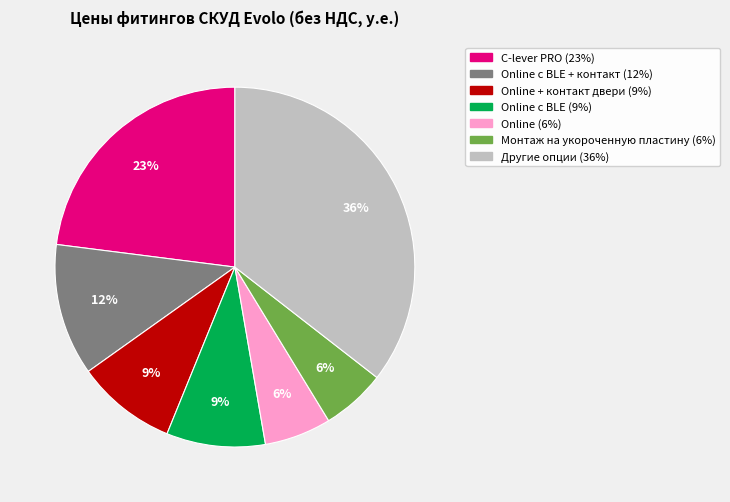

To the nearest percent, what is the average slice percentage?

14%